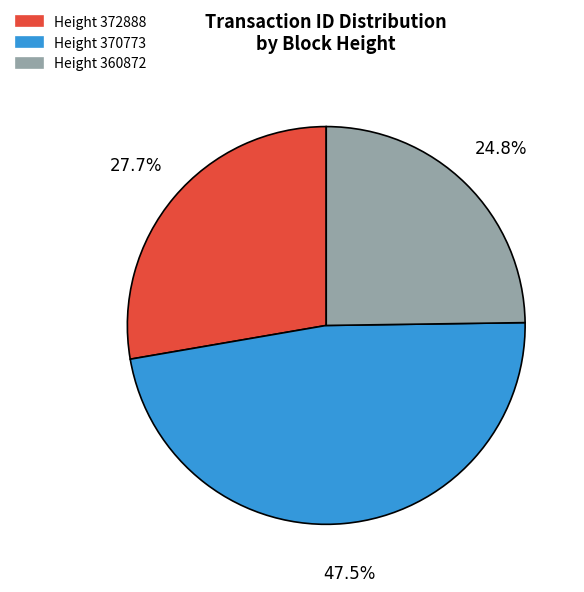

Is there any slice that represents more than half of the pie?

No